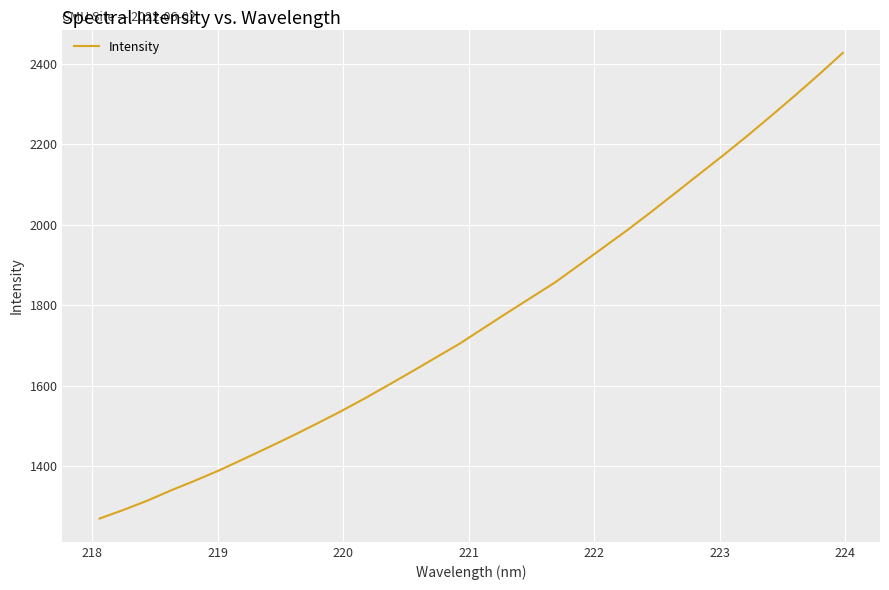

What is the smallest value displayed?

1269.8